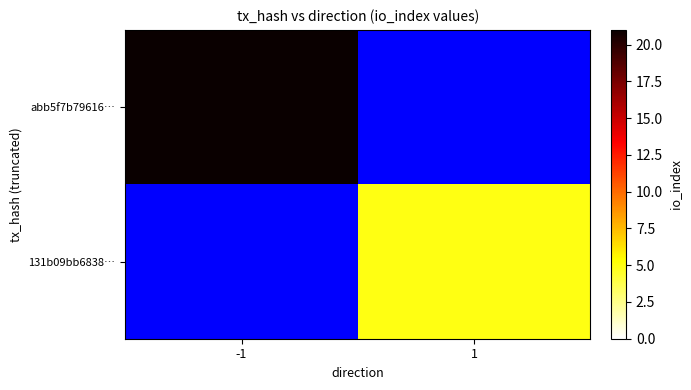

Rank the series by their maximum value, from highest to lowest.

abb5f7b79616…, 131b09bb6838…